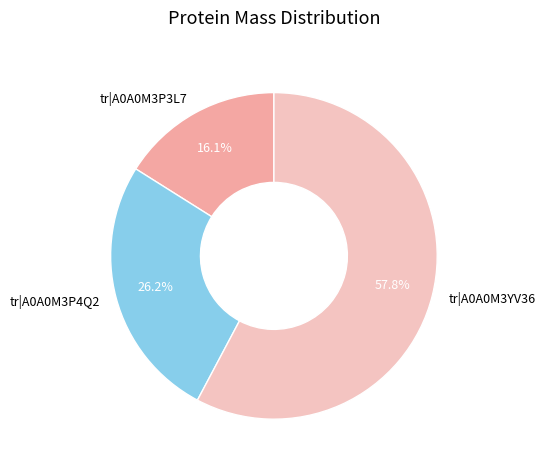

To the nearest percent, what is the difference between the largest and smallest slice percentages?

42%